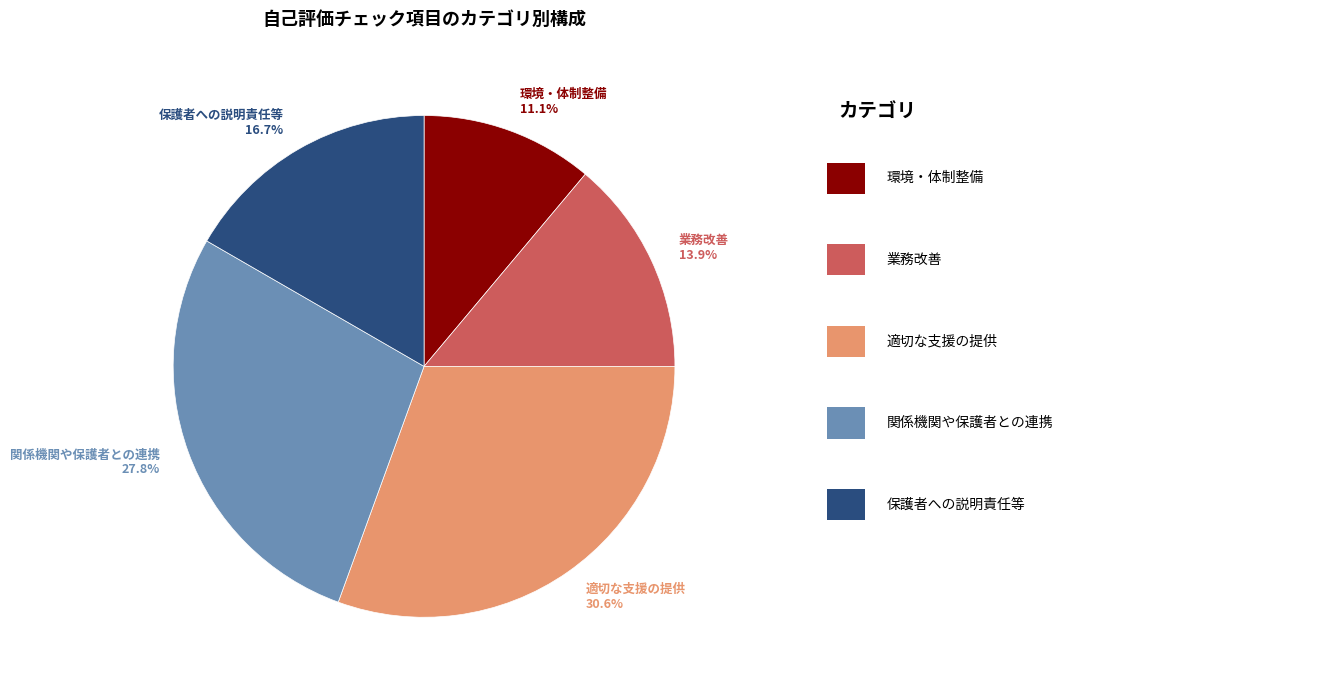

Count the number of slices in the pie.

5